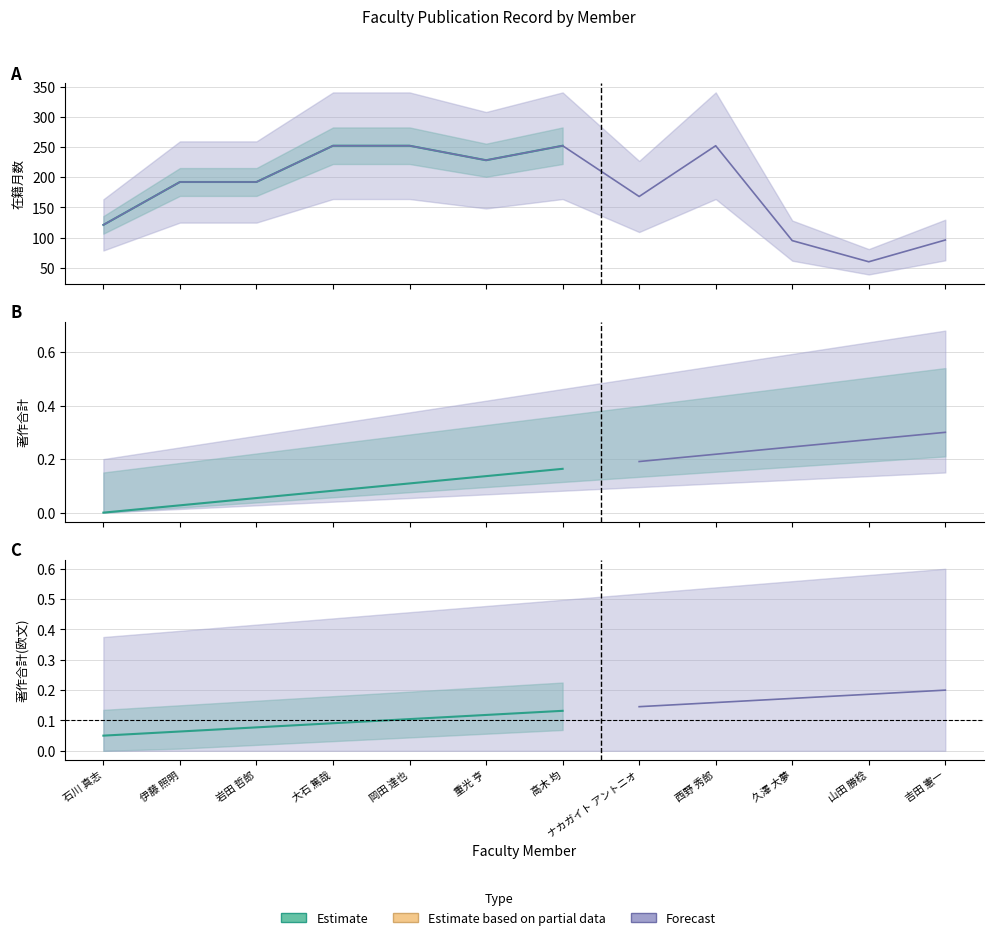

What is the spread (max minus min) of values at 山田 勝稔?

60